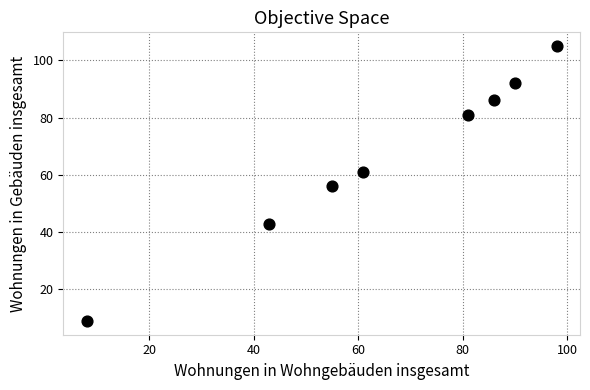

What is the range of Y values (max minus min)?

96